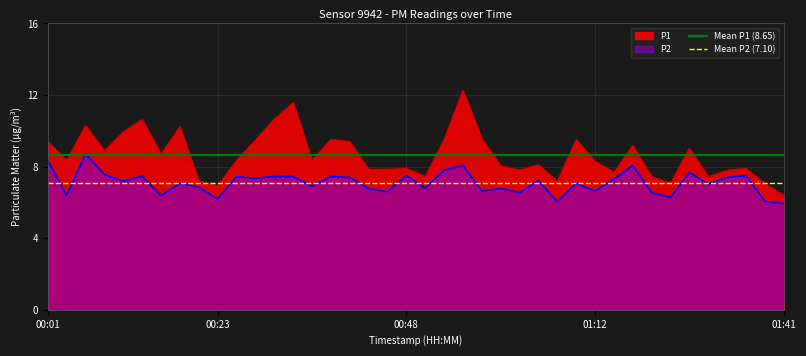

What is the maximum value for Mean P2 (7.10)?

7.1